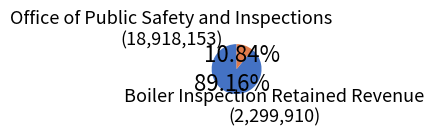

Which slice is the smallest?

Boiler Inspection Retained Revenue